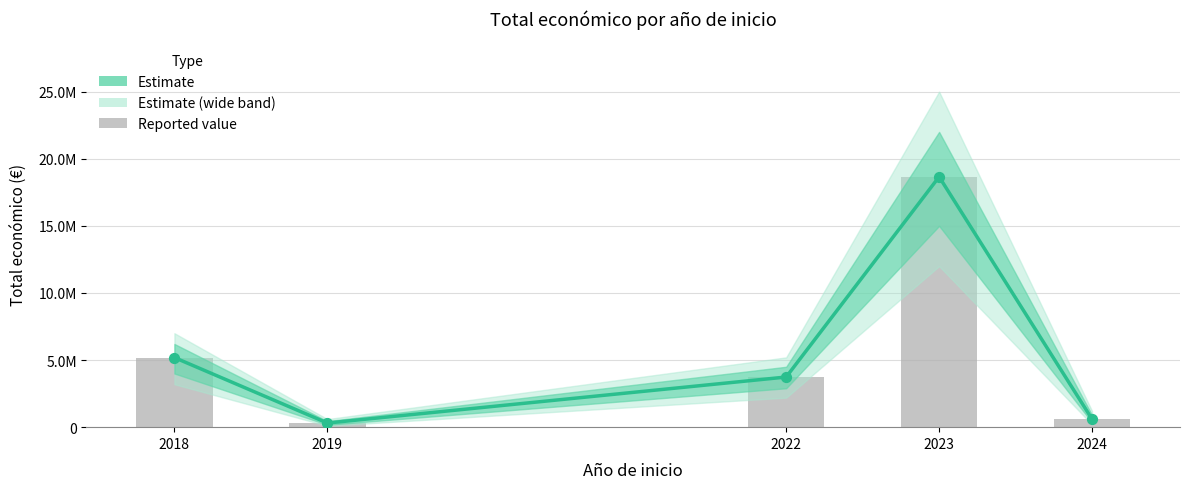

Which has a higher value, 2018 or 2024?

2018